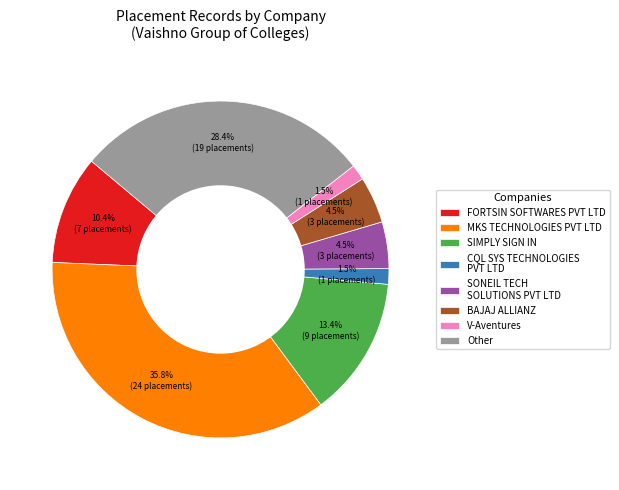

To the nearest percent, what is the difference between the largest and smallest slice percentages?

34%